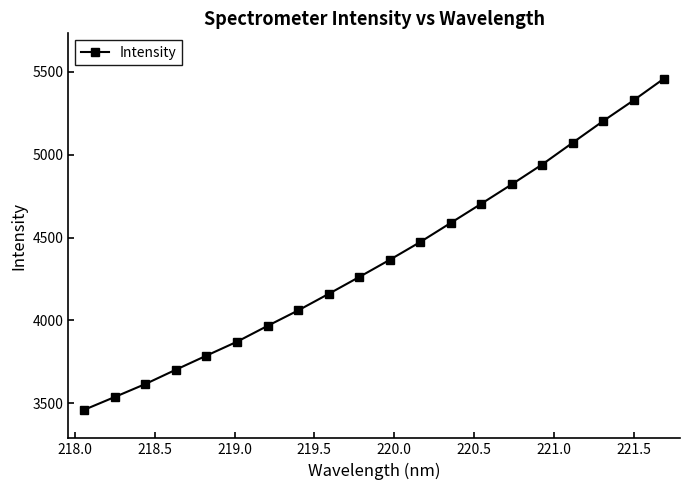

What is the difference between the second highest and second lowest values?

1790.8